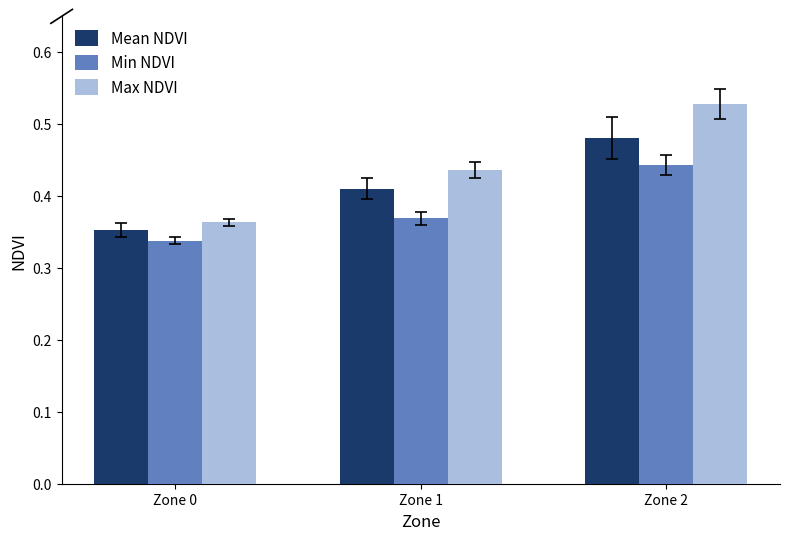

True or false: Min NDVI has a value of 0.1 at Zone 1.

False